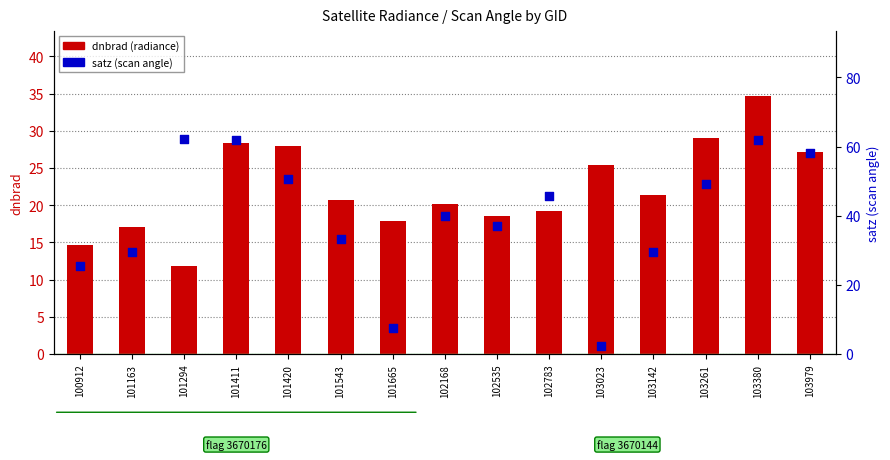

Which series has the largest total across all categories?

satz (scan angle)